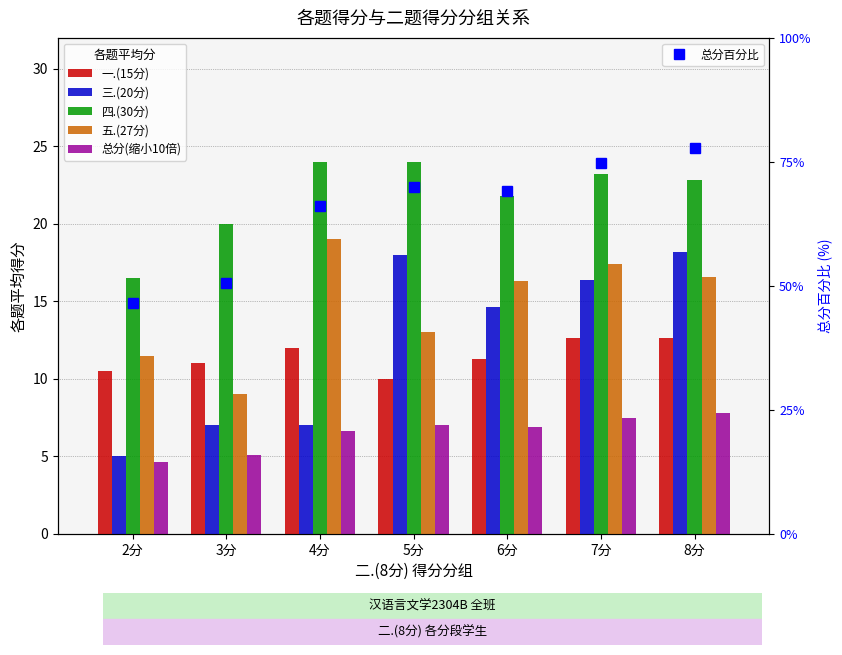

At which category is the sum across all series the highest?

8分